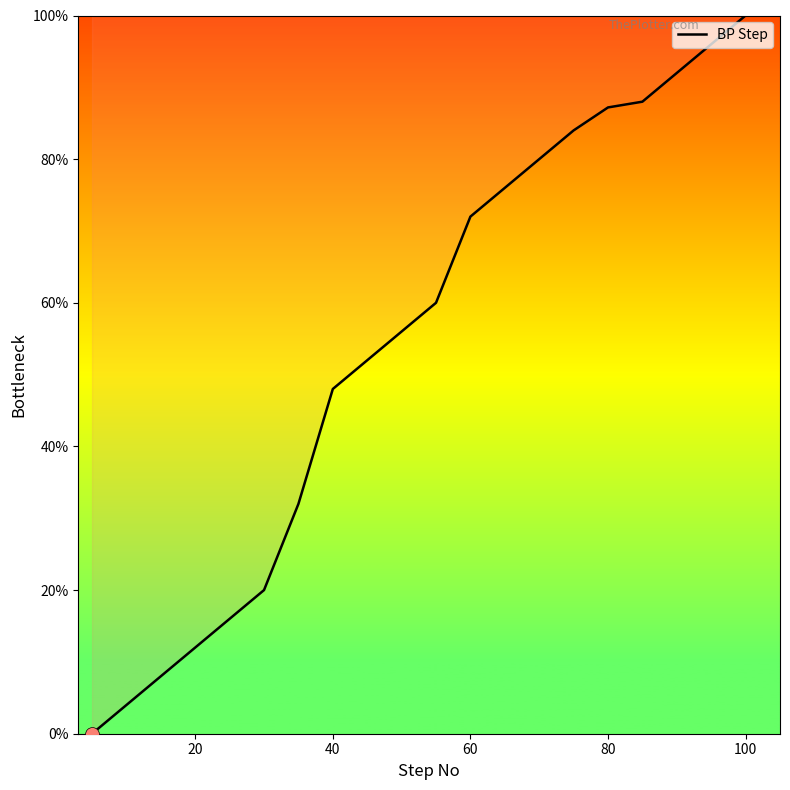

What is the maximum value shown in the chart?

100.0